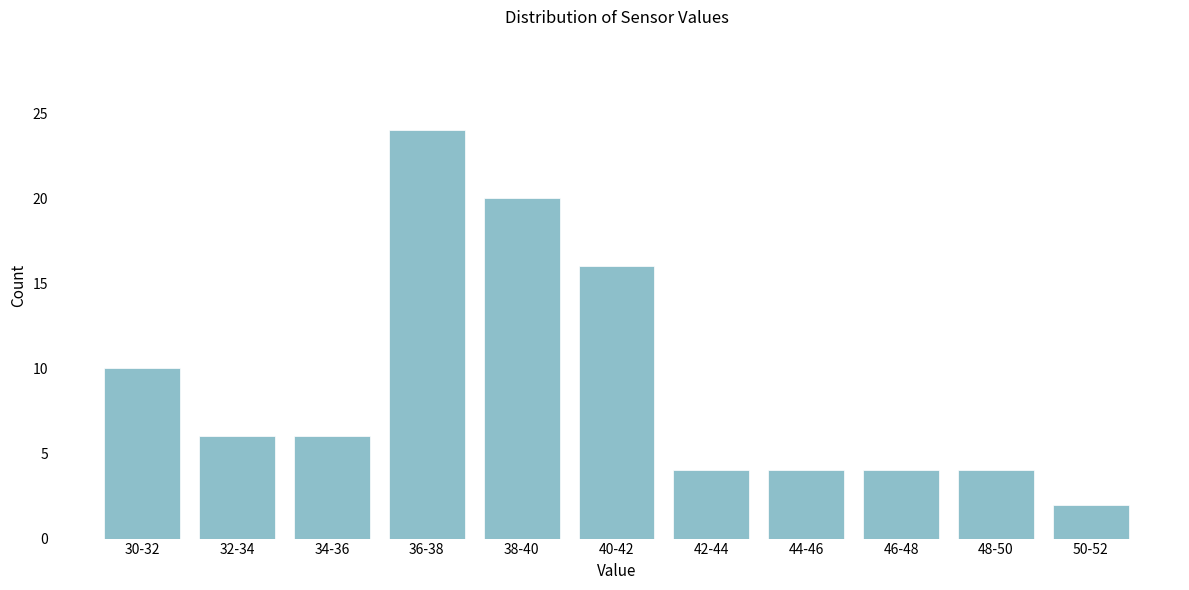

Reading left to right, list all the values displayed in this chart.

30-32=10	32-34=6	34-36=6	36-38=24	38-40=20	40-42=16	42-44=4	44-46=4	46-48=4	48-50=4	50-52=2